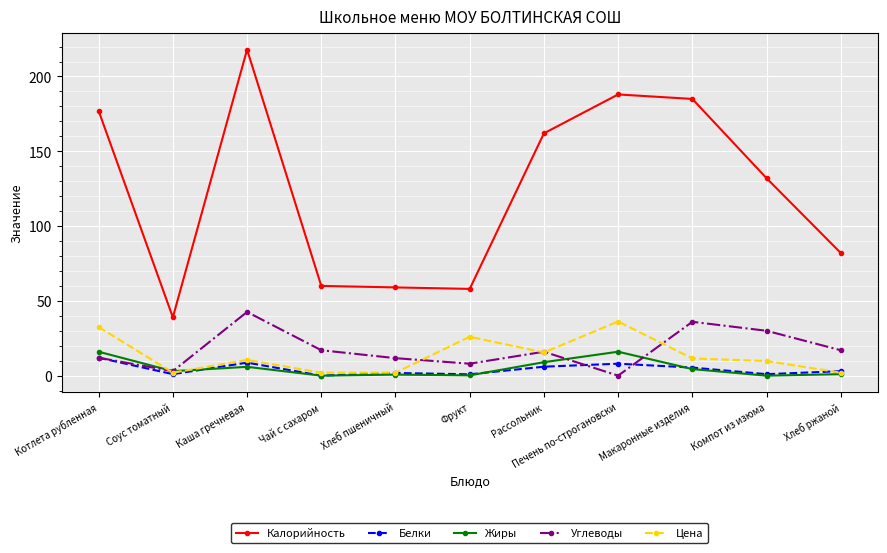

Does the chart have visible grid lines?

Yes